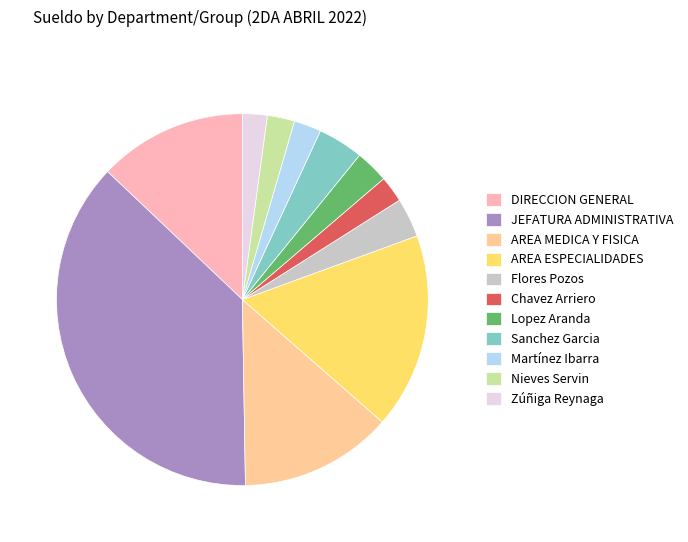

The AREA MEDICA Y FISICA slice represents 2% of the pie. True or false?

False